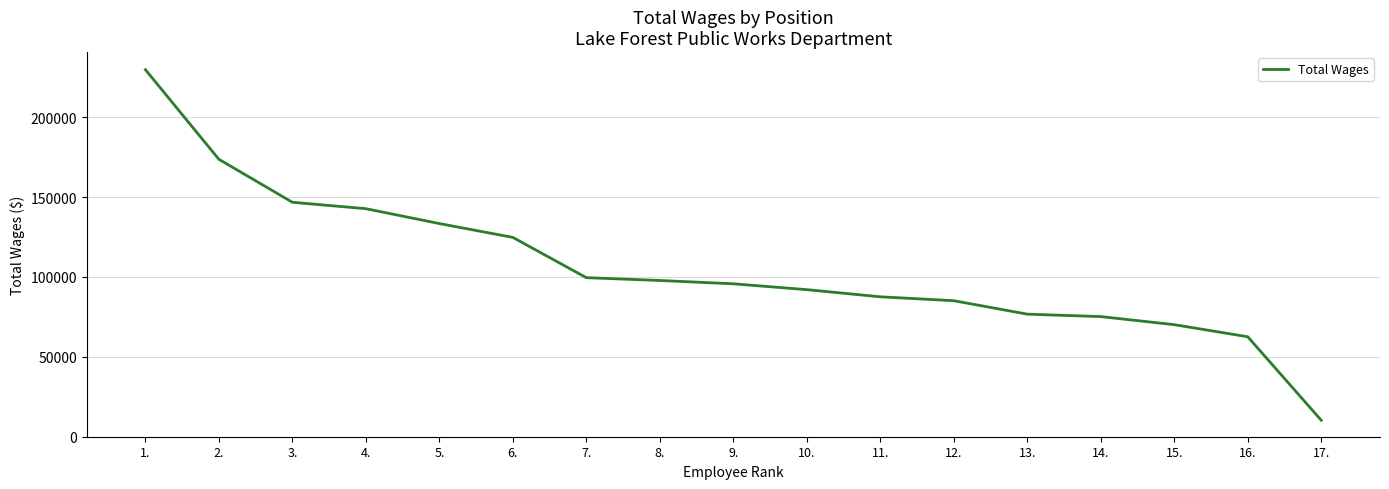

What is the average value?

106117